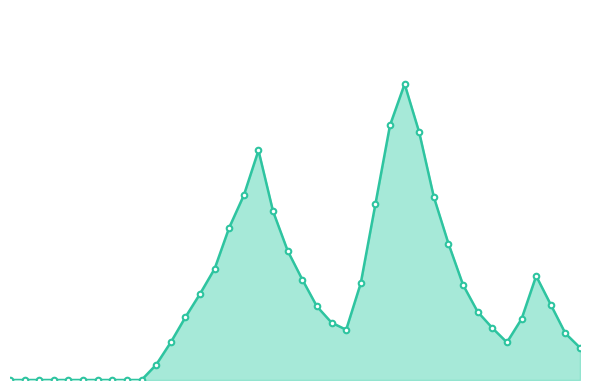

How many interior local peaks (higher than both neighbors) does the data have?

3